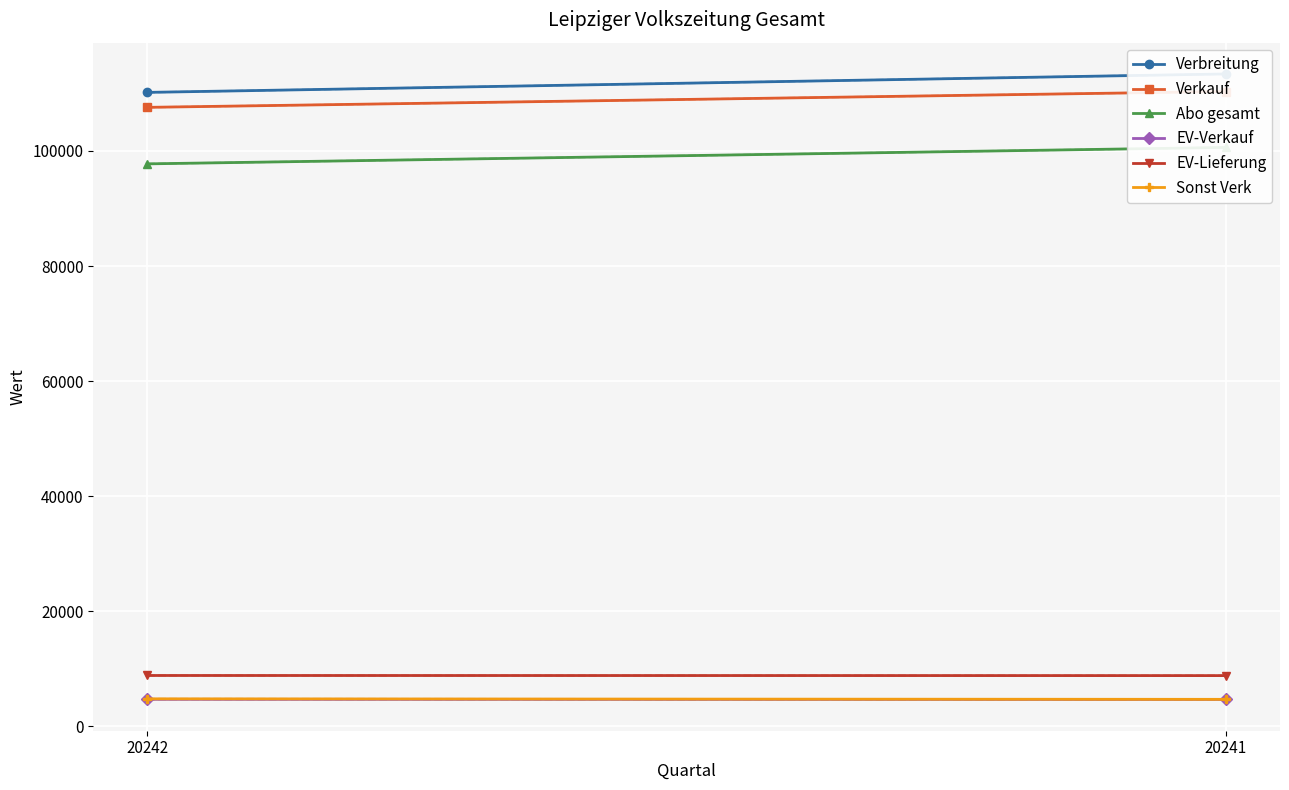

What is the value of the Verkauf point at the 1st from the left?

107583